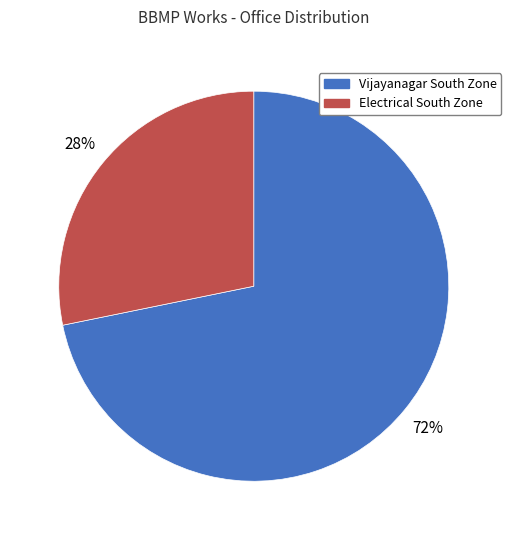

To the nearest percent, what is the difference between the largest and smallest slice percentages?

44%